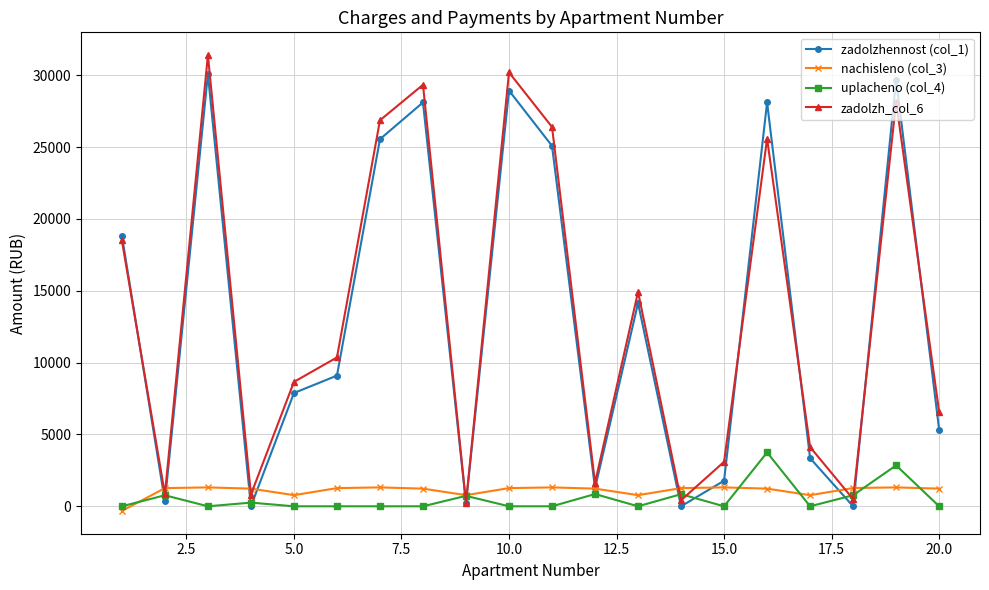

True or false: zadolzhennost (col_1) and uplacheno (col_4) cross at least once.

True